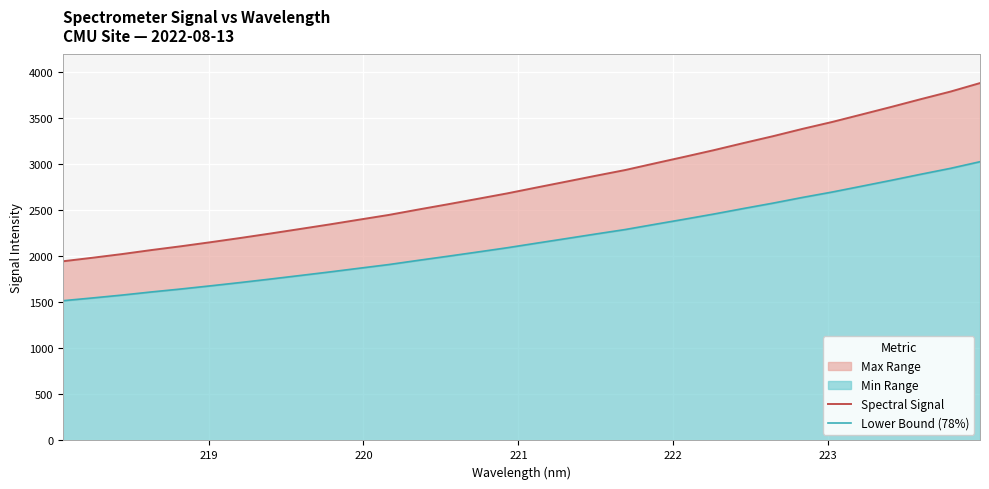

What is the average value of the Spectral Signal series?

2786.2